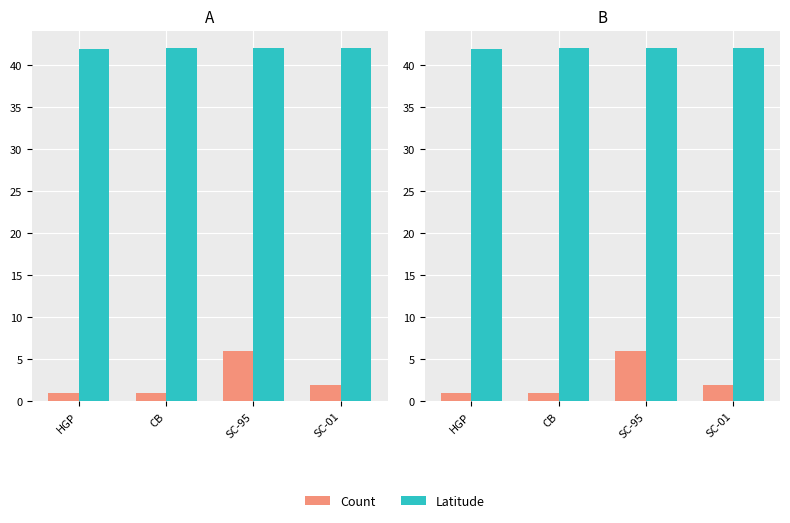

What is the average value of the Latitude series?

42.0